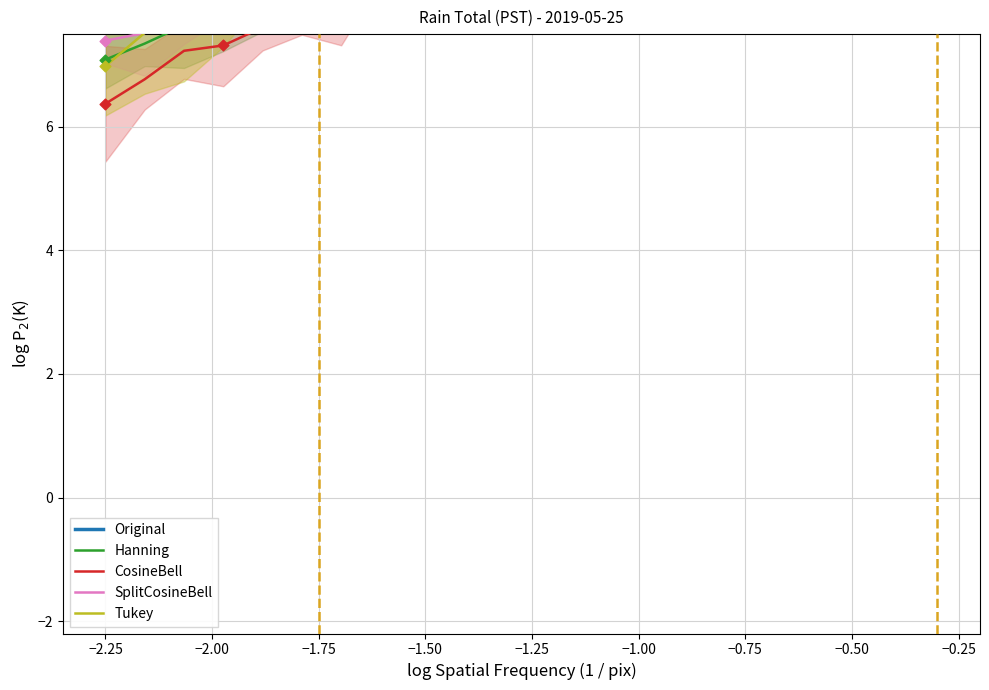

Which series has the largest total across all categories?

Original